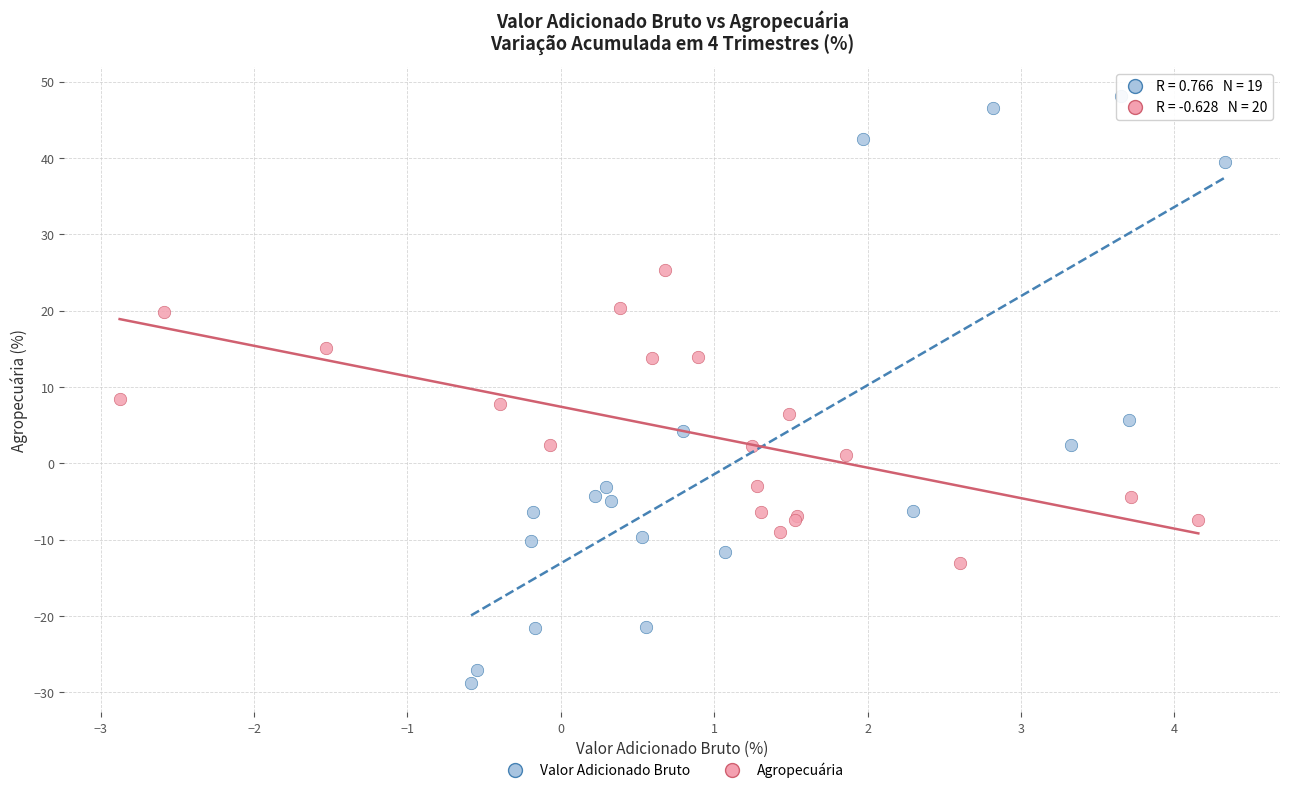

Which series contains the lowest Y value?

Valor Adicionado Bruto